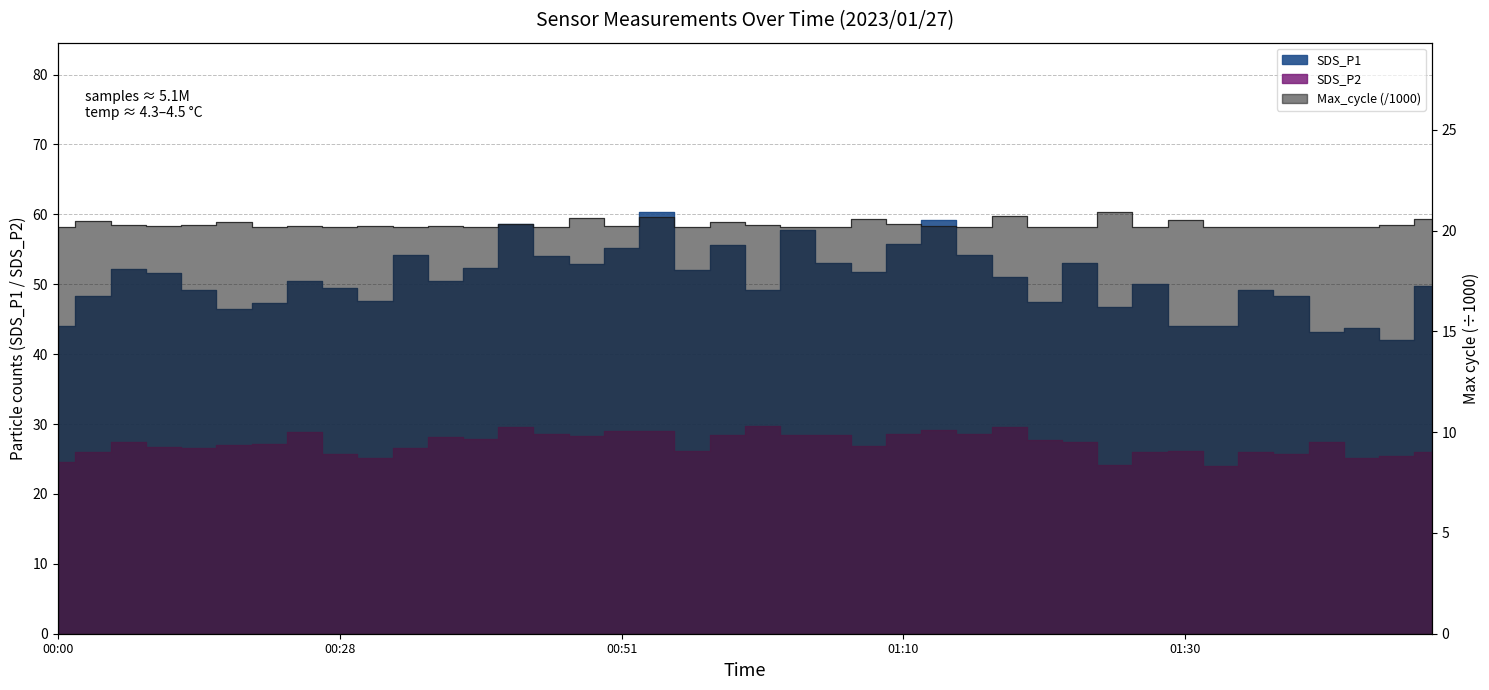

Does the chart display data point markers on the line(s)?

No